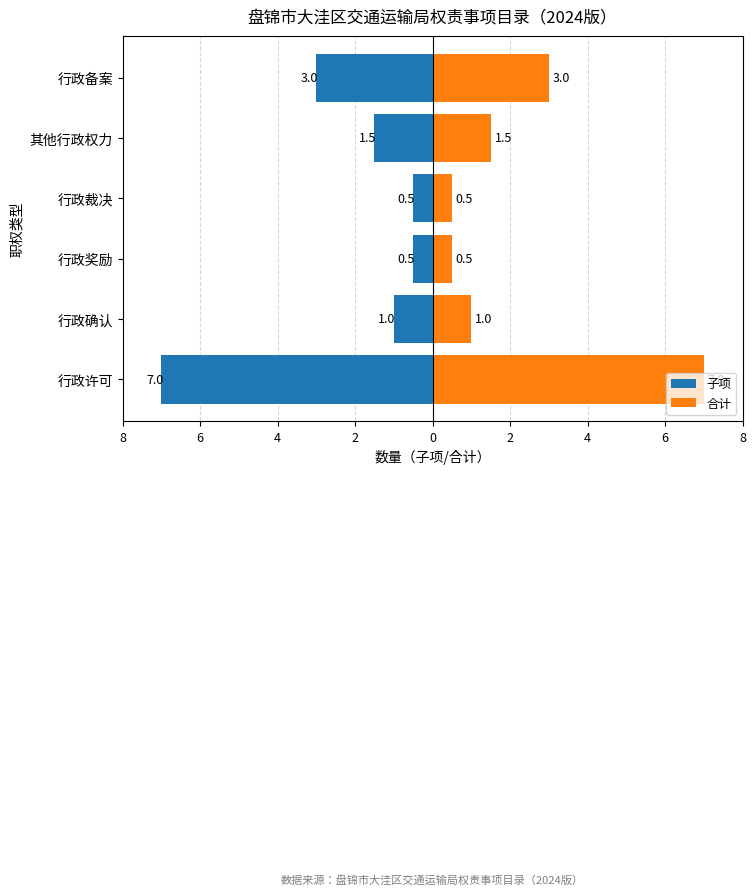

Rank the series by their maximum value, from lowest to highest.

子项, 合计